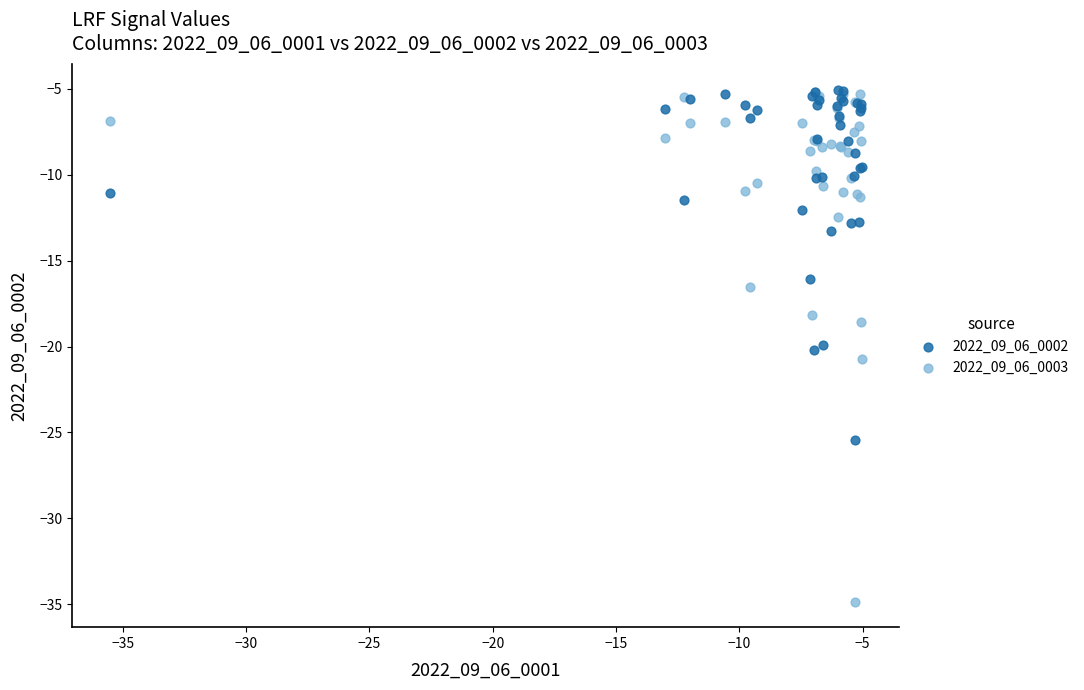

What are all the series names shown in the legend?

2022_09_06_0002, 2022_09_06_0003